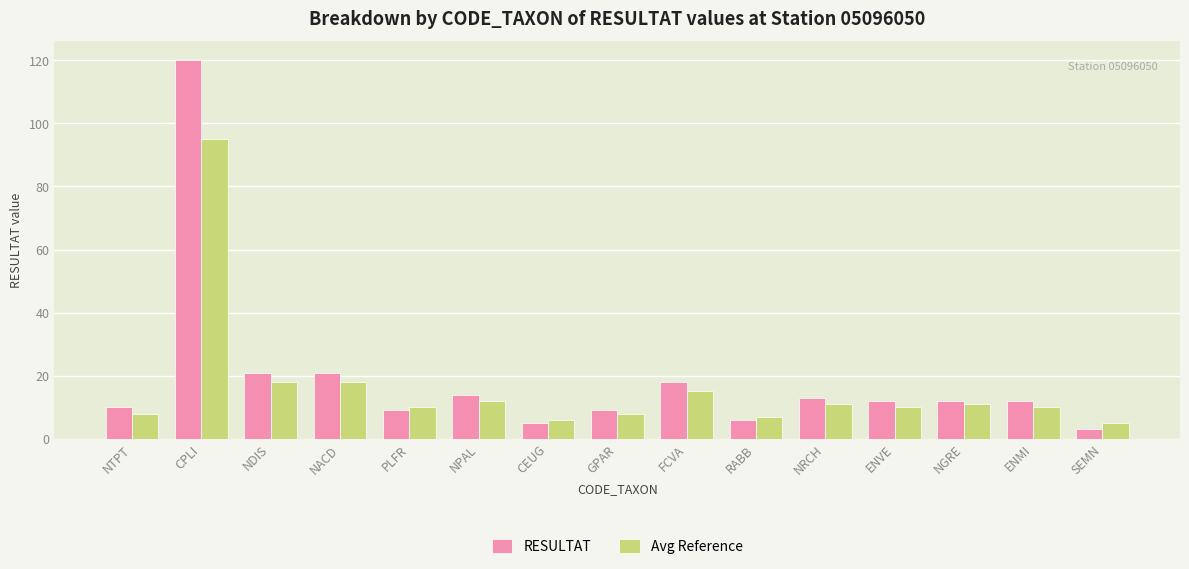

Which series has the largest range (max minus min)?

RESULTAT